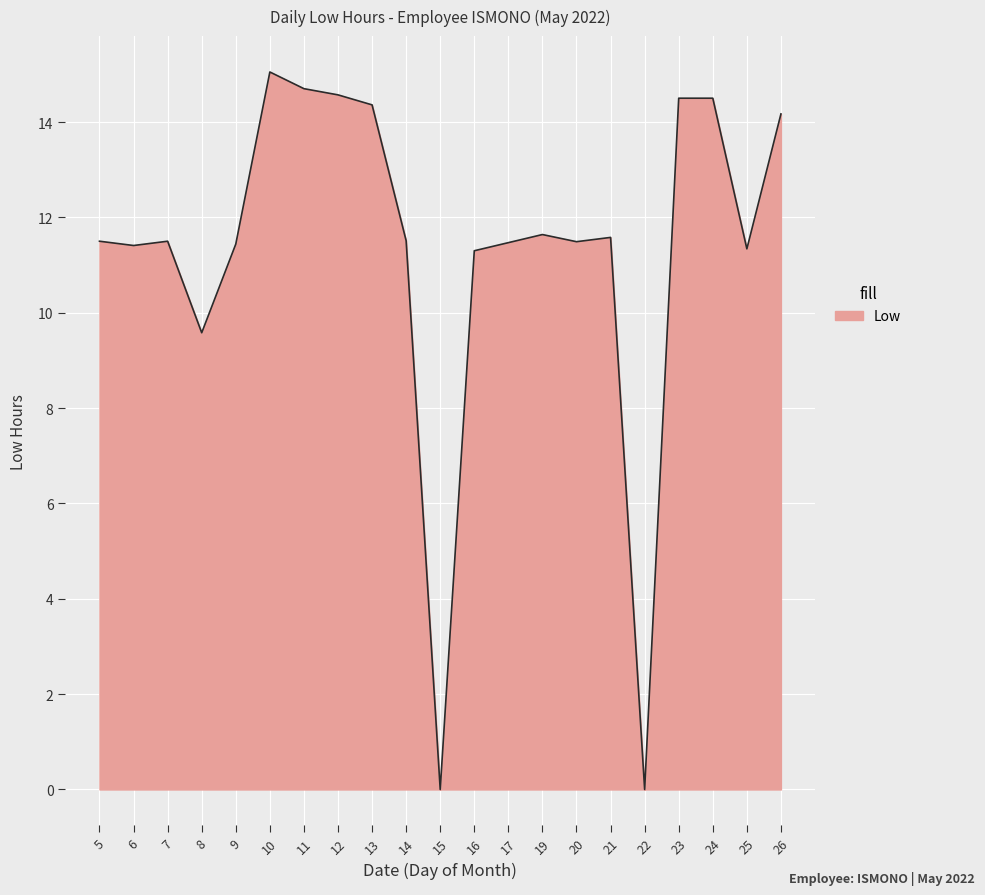

How many series are shown in this chart?

1